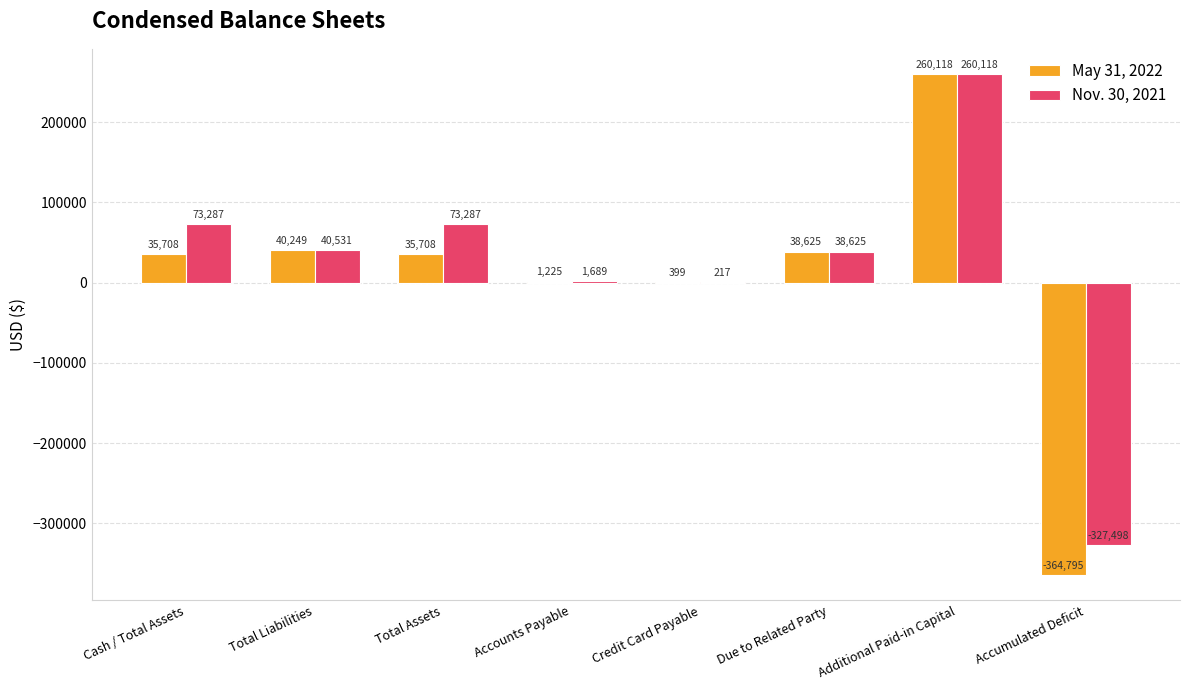

Reading left to right, list all the values displayed in this chart.

May 31, 2022: 35708	40249	35708	1225	399	38625	260118	-364795
Nov. 30, 2021: 73287	40531	73287	1689	217	38625	260118	-327498